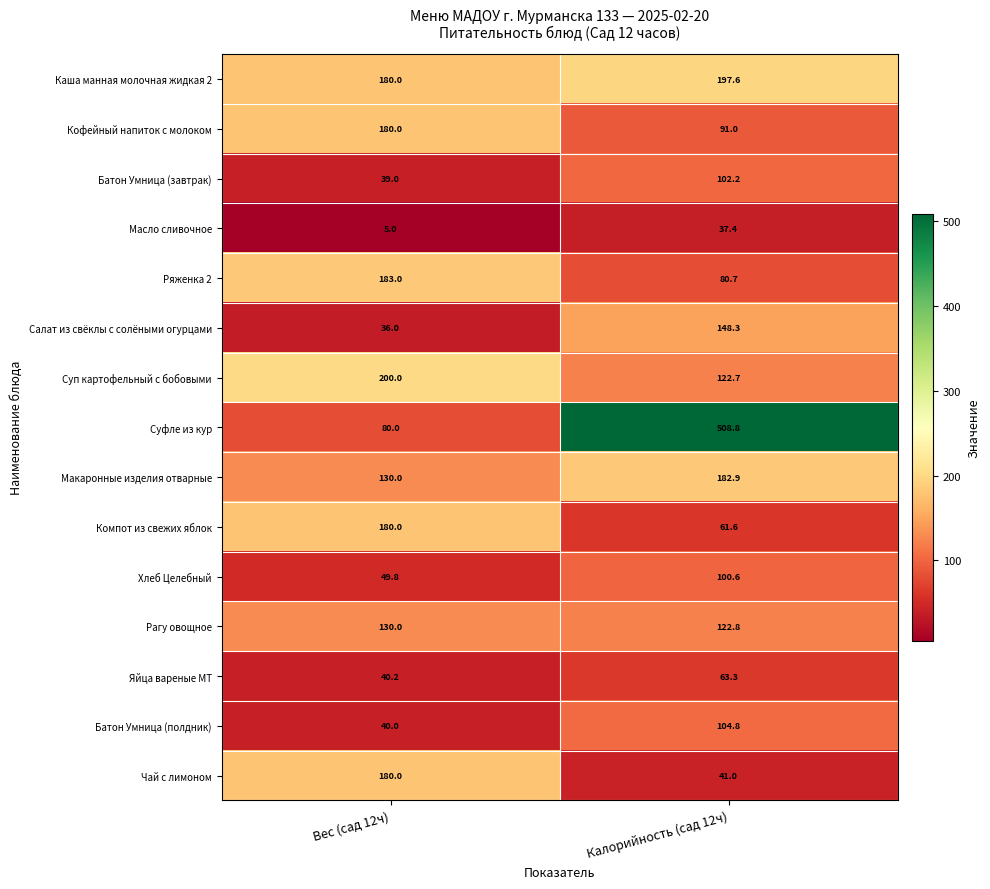

What is the maximum value for Масло сливочное?

37.4